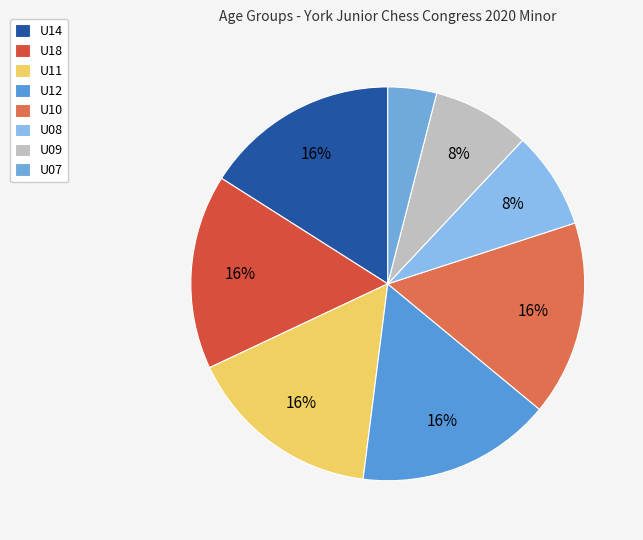

How many slices are in this pie chart?

8